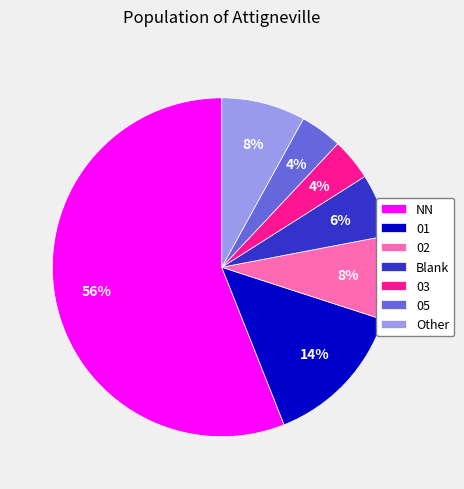

Between Blank and Other, which is larger?

Other